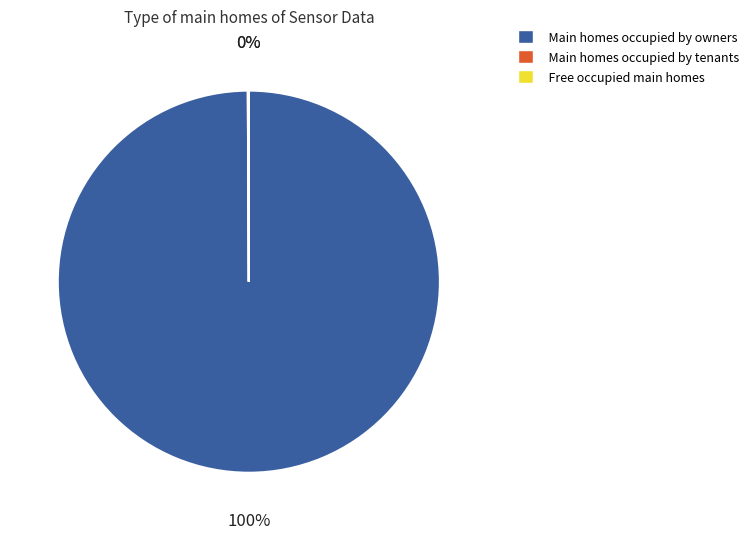

What percentage is the Main homes occupied by owners slice, to the nearest percent?

100%